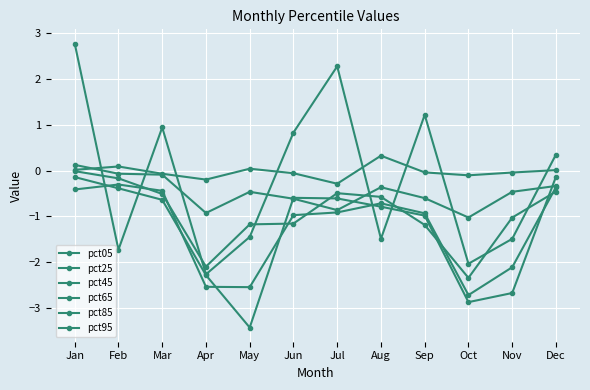

At how many categories does at least one series exceed -2?

12